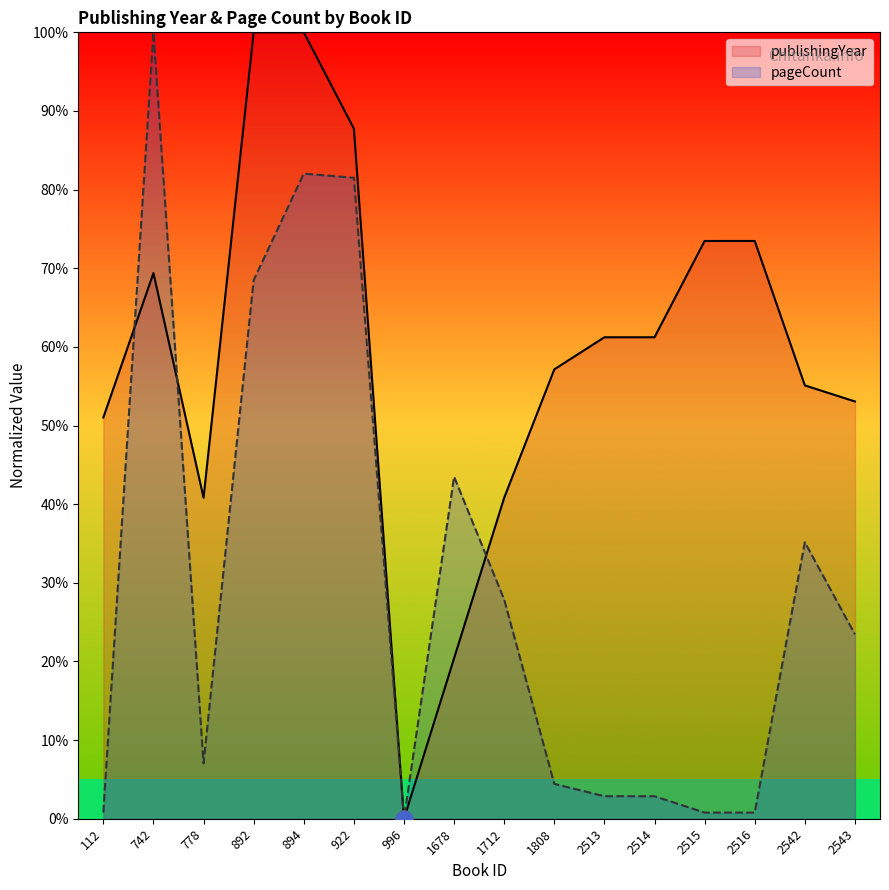

Read the pageCount value at 112.

0.8